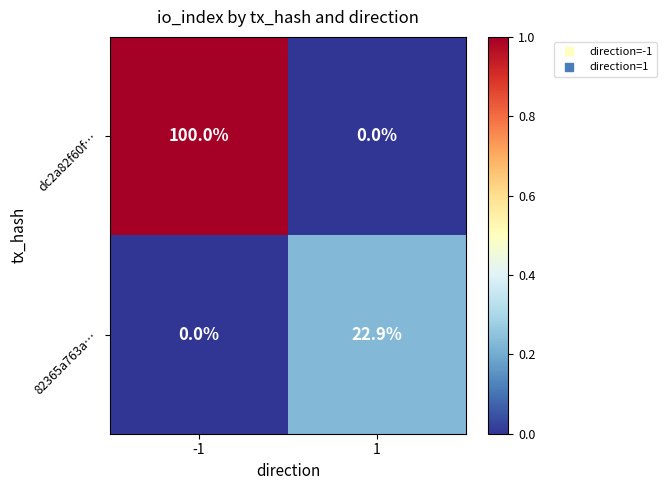

How many series are shown in this chart?

2